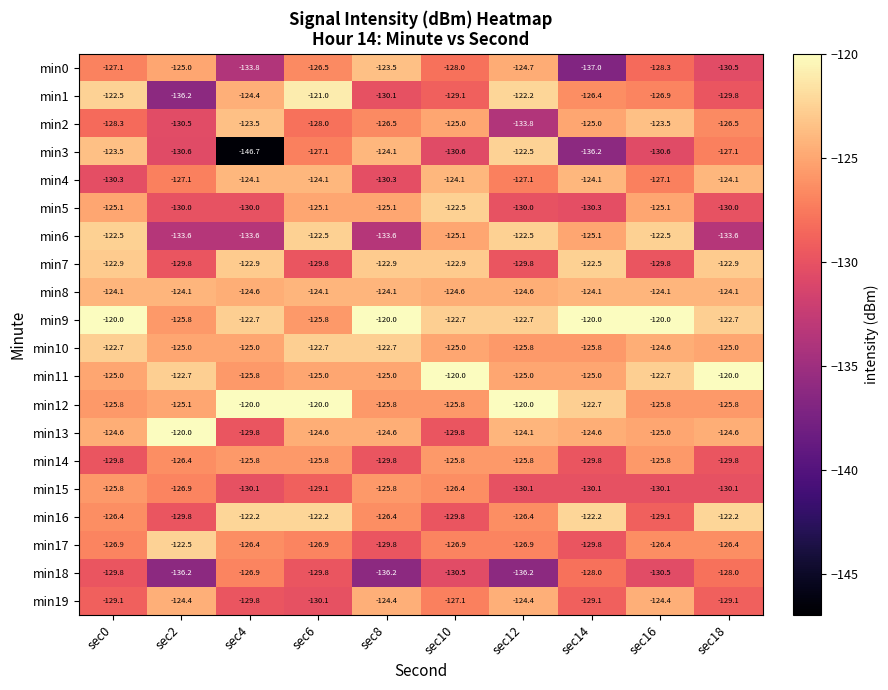

True or false: min5 has a value of -34.1 at sec18.

False